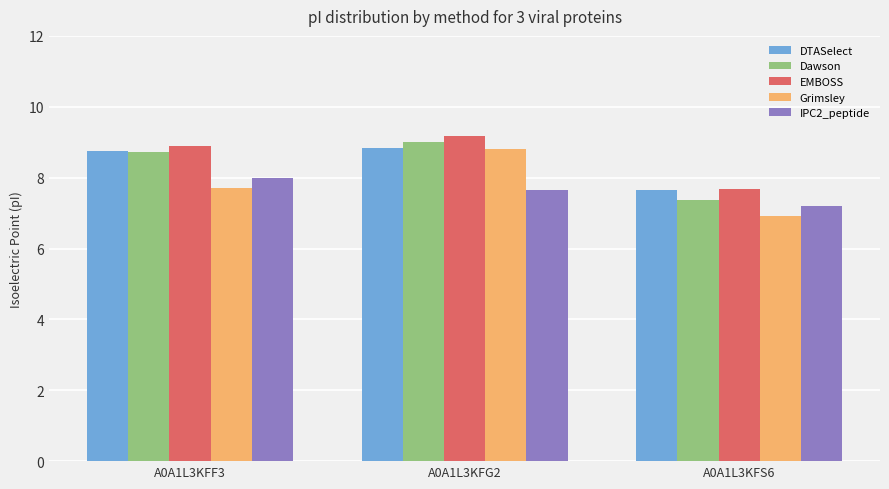

What is the label of the 3rd bar from the right?

A0A1L3KFF3